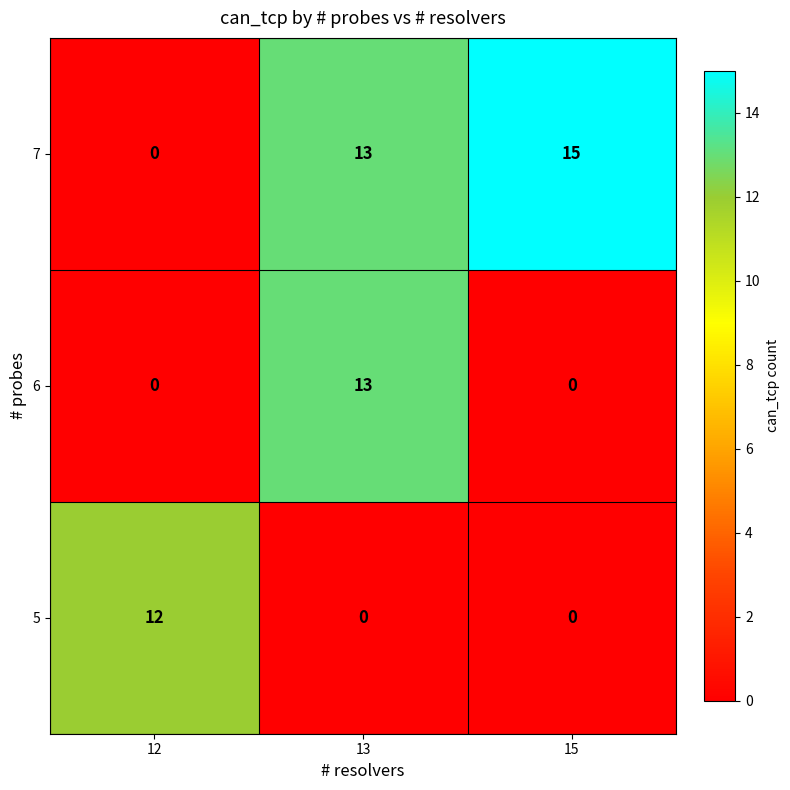

Is the value of 5 at 15 greater than the value of 6 at 13?

No